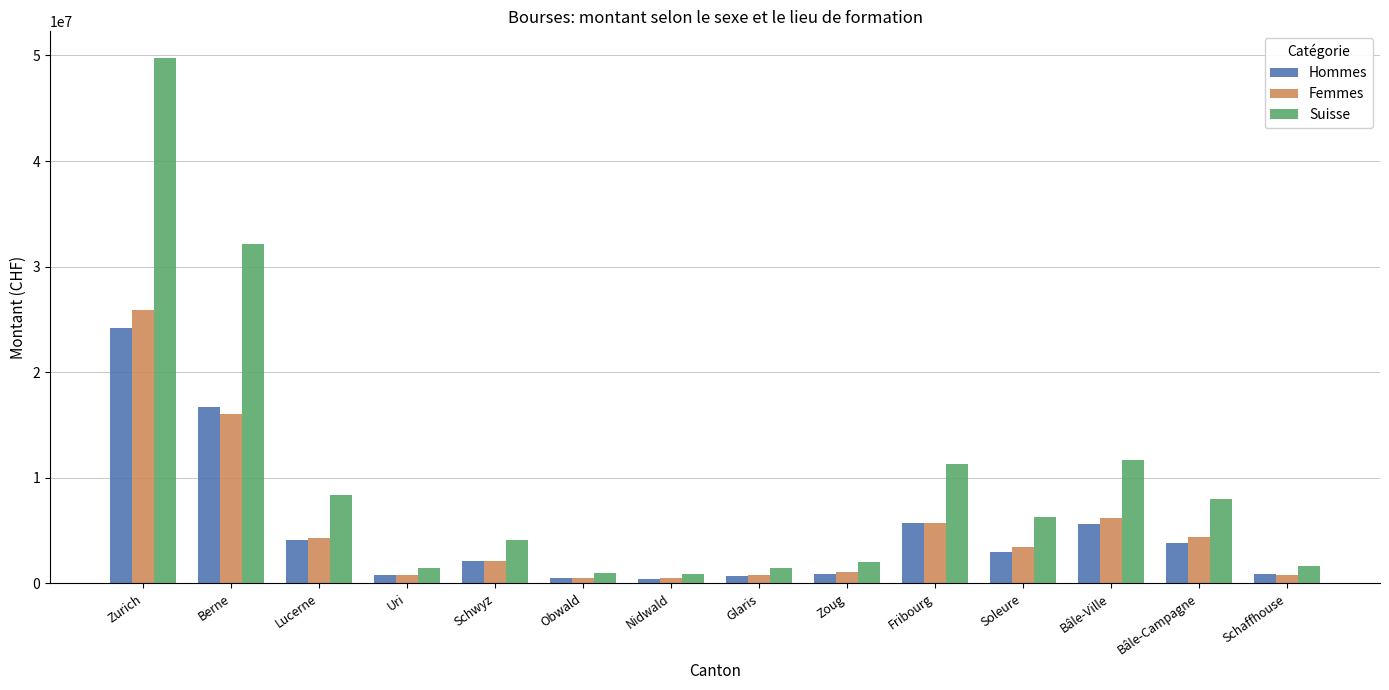

What is the average value of the Suisse series?

10013718